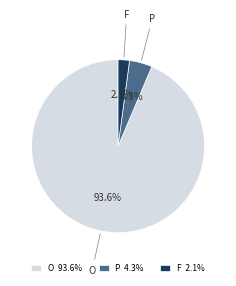

What percentage do P 4.3% and F 2.1% together represent?

6.4%